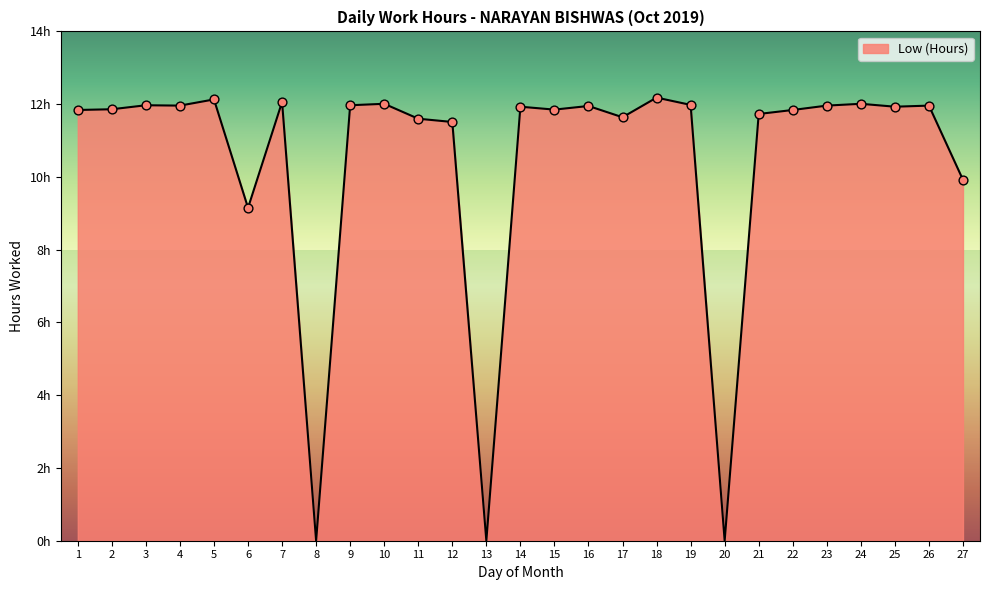

What is the change in value from 11 to 21?

+0.1